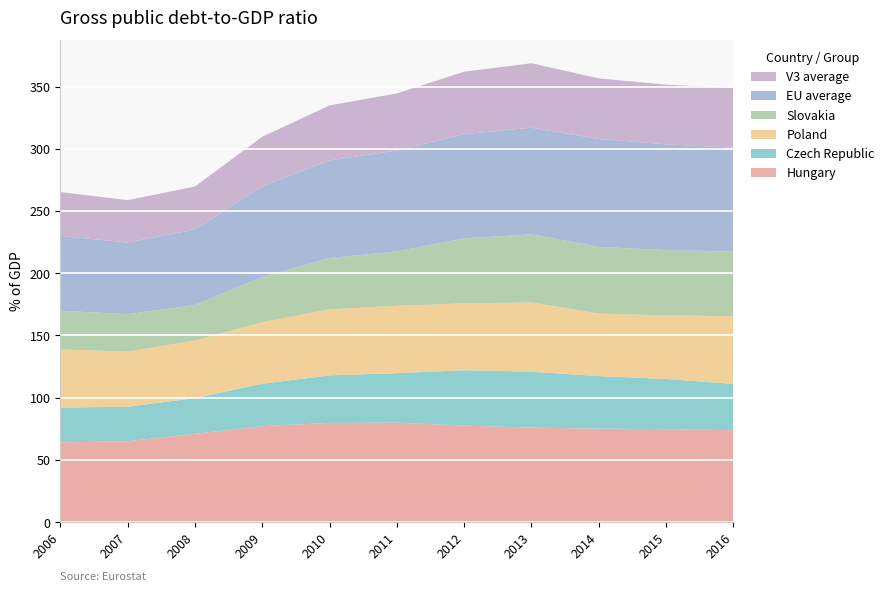

Reading right to left, list all the values displayed in this chart.

Hungary: 2016=73.9	2015=74.7	2014=75.2	2013=76.0	2012=77.6	2011=79.9	2010=79.7	2009=77.2	2008=71.0	2007=65.0	2006=64.1
Czech Republic: 2016=37.2	2015=40.3	2014=42.2	2013=44.9	2012=44.5	2011=39.8	2010=38.2	2009=34.1	2008=28.7	2007=27.8	2006=27.9
Poland: 2016=54.4	2015=51.1	2014=50.2	2013=55.7	2012=53.7	2011=54.1	2010=53.1	2009=49.4	2008=46.3	2007=44.2	2006=46.9
Slovakia: 2016=51.9	2015=52.5	2014=53.6	2013=54.7	2012=52.2	2011=43.7	2010=41.2	2009=36.3	2008=28.5	2007=30.1	2006=31.0
EU average: 2016=83.5	2015=84.9	2014=86.7	2013=85.7	2012=83.8	2011=81.1	2010=78.4	2009=72.8	2008=60.7	2007=57.6	2006=60.1
V3 average: 2016=47.8	2015=48.0	2014=48.7	2013=51.8	2012=50.1	2011=45.9	2010=44.2	2009=39.9	2008=34.5	2007=34.0	2006=35.3